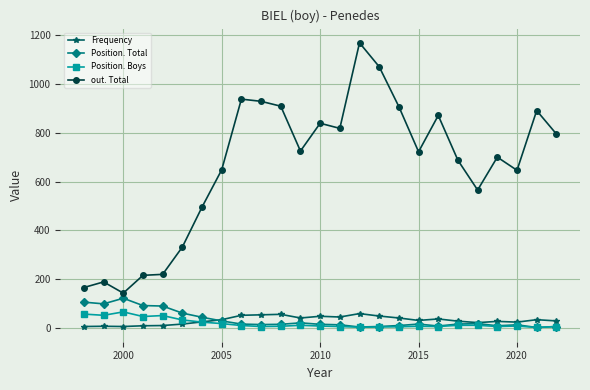

True or false: out. Total and Position. Boys intersect in this chart.

False